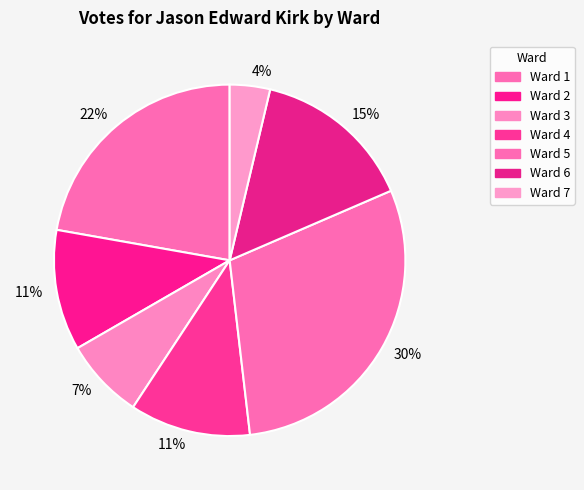

How many slices are in this pie chart?

7